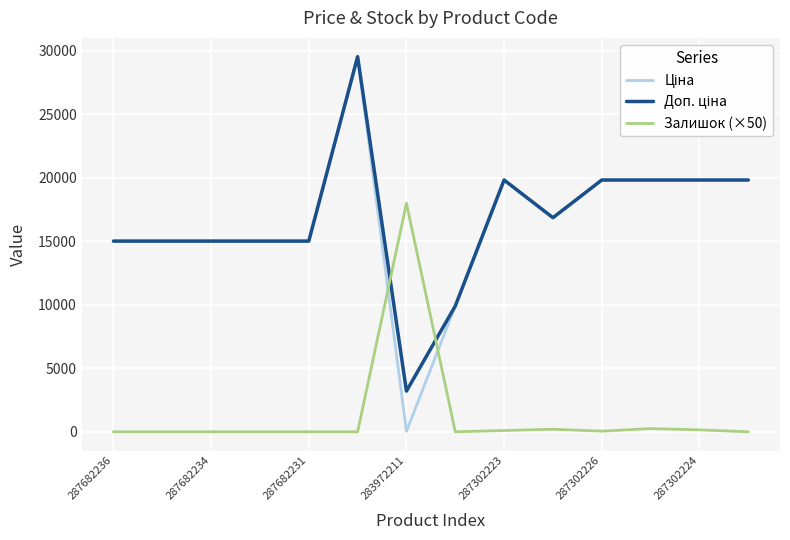

What is the difference between the maximum and minimum values in the Залишок (×50) series?

18000.0